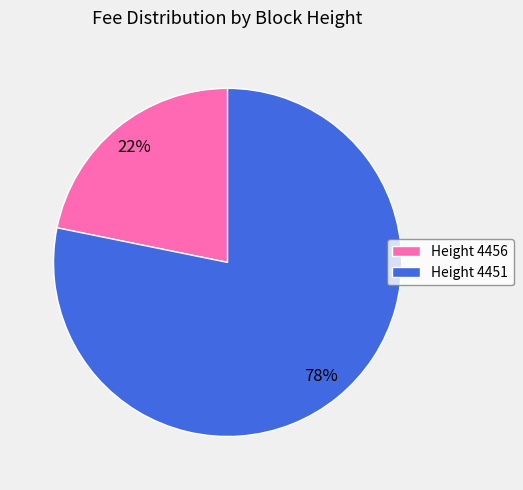

True or false: Height 4451 accounts for 86% of the total.

False